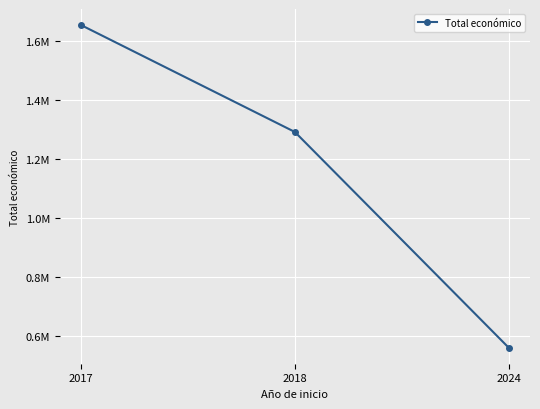

What is the value of the 3rd point from the left?

559329.5